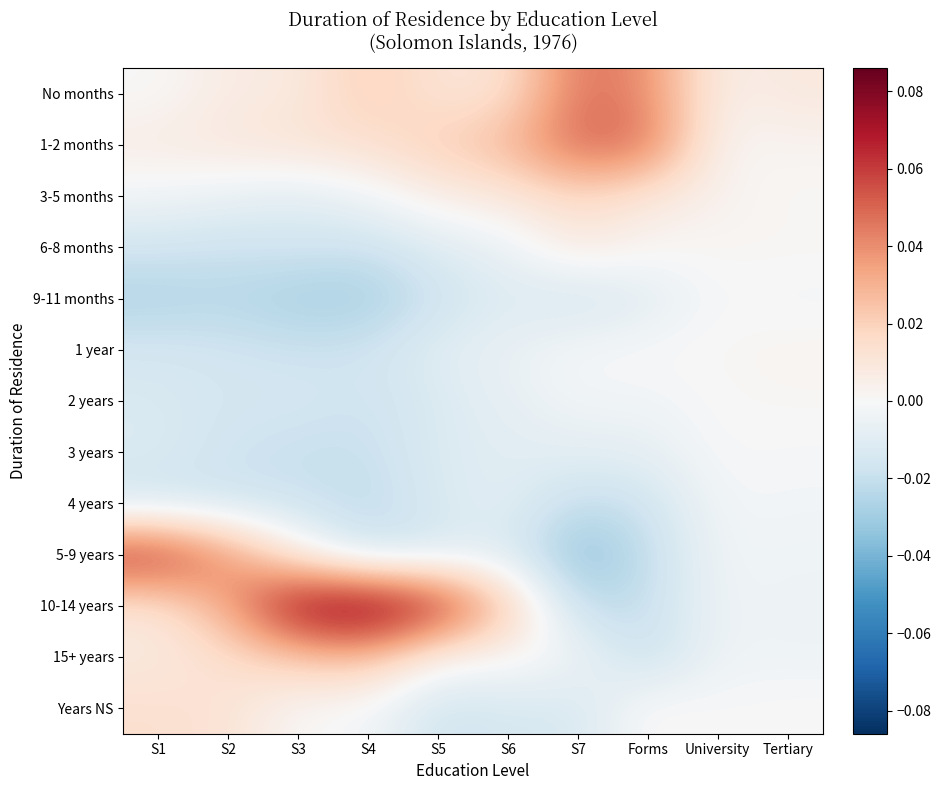

Between Forms and S3, which is larger?

Forms